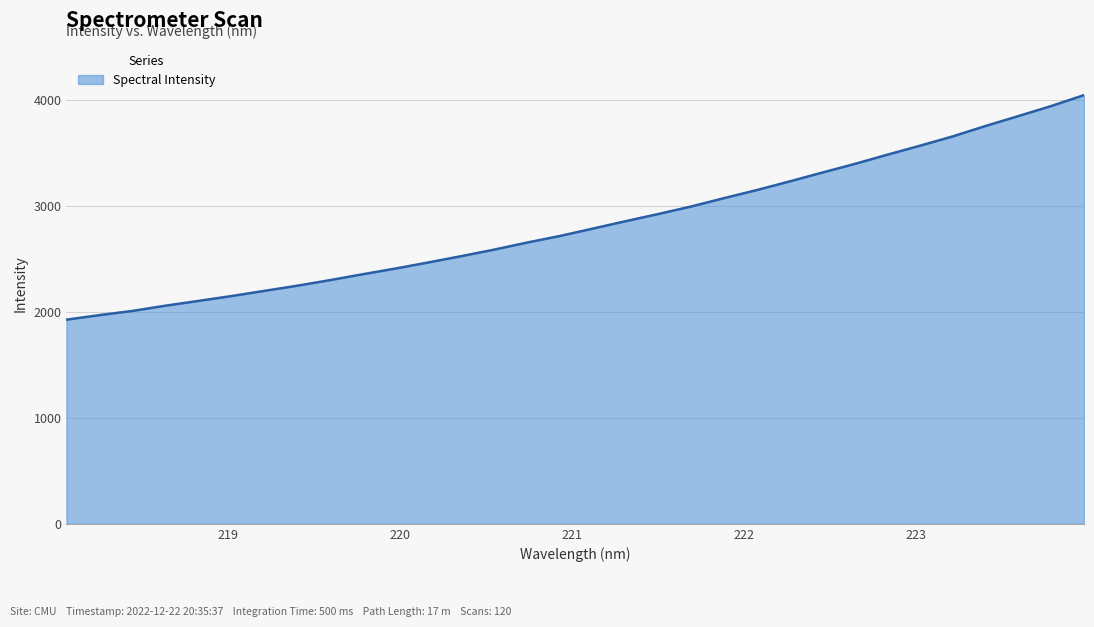

Count the number of data series in this chart.

1